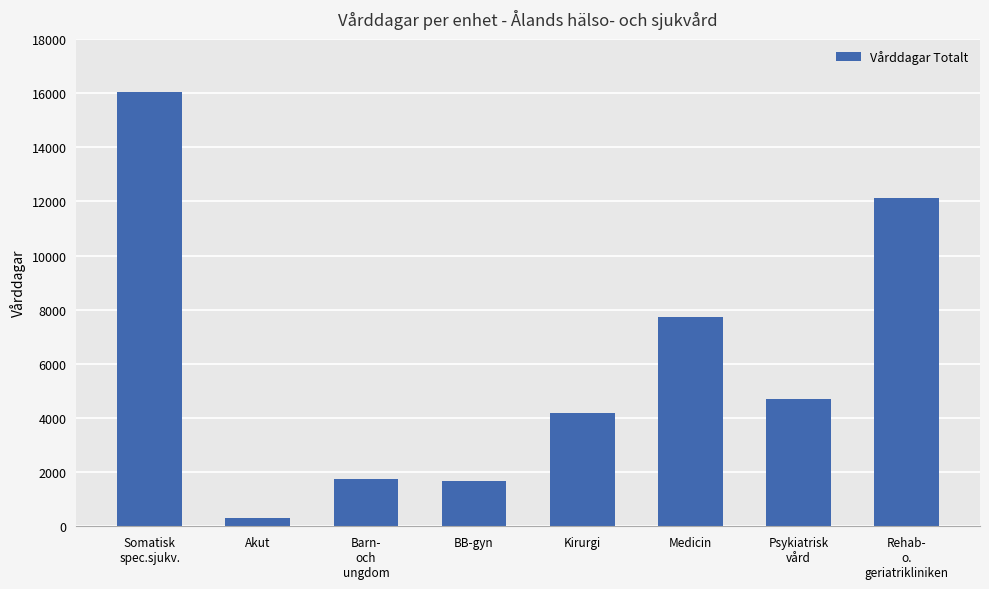

Reading left to right, list all the values displayed in this chart.

16047	317	1756	1668	4190	7722	4688	12126